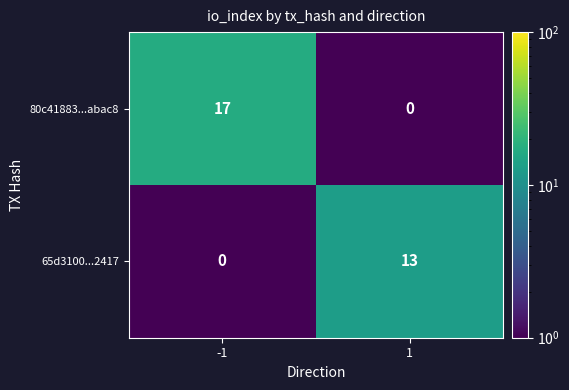

What value does the 80c41883...abac8 series have at -1, to the nearest 10?

20